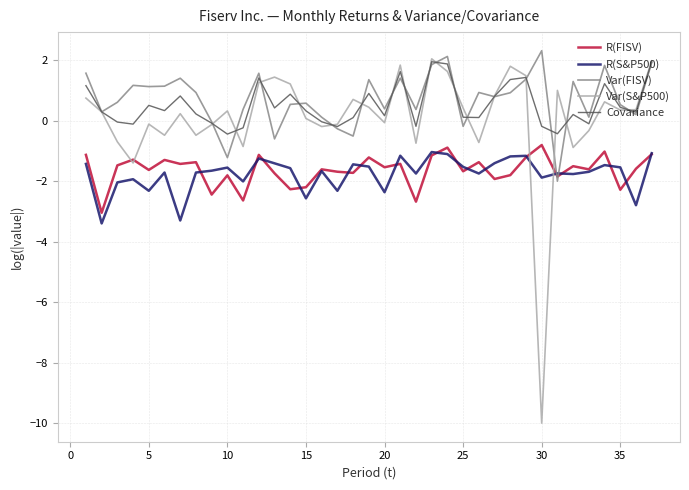

What are all the series names shown in the legend?

R(FISV), R(S&P500), Var(FISV), Var(S&P500), Covariance